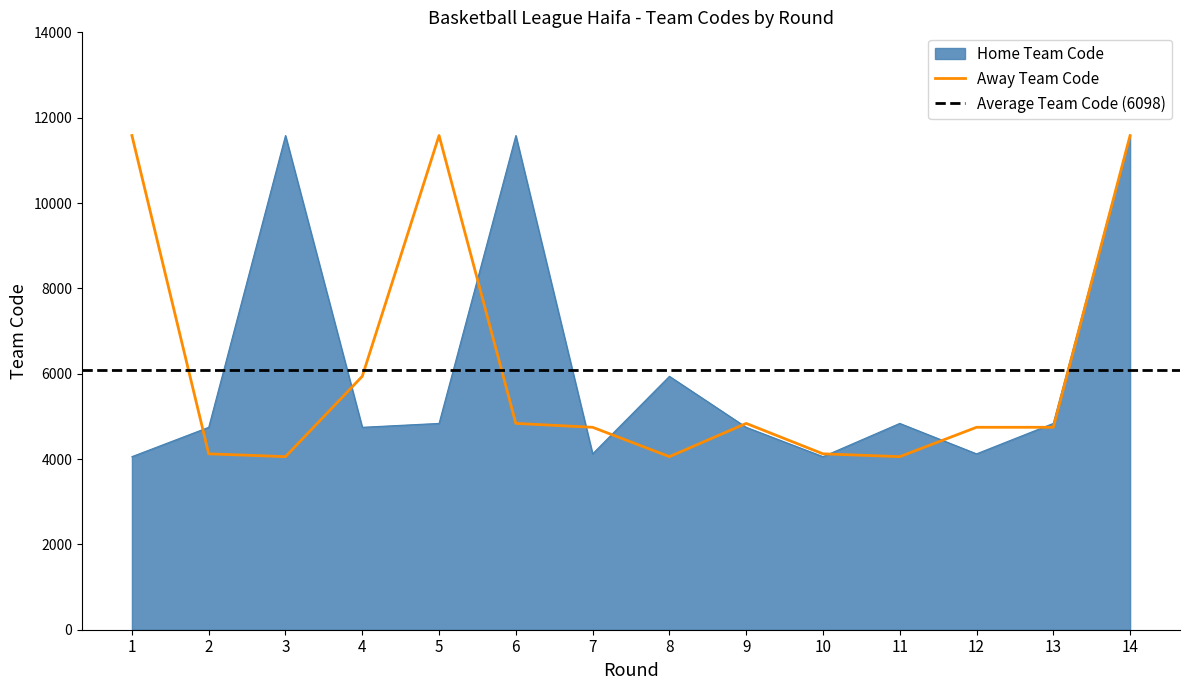

The value of Away Team Code at 4 is 5939. True or false?

True